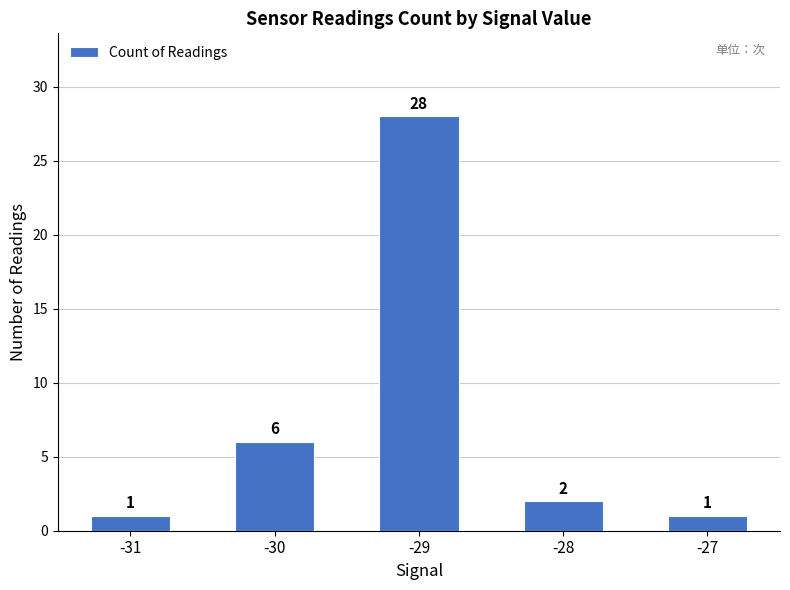

At which category does the chart reach its peak across all series?

-29